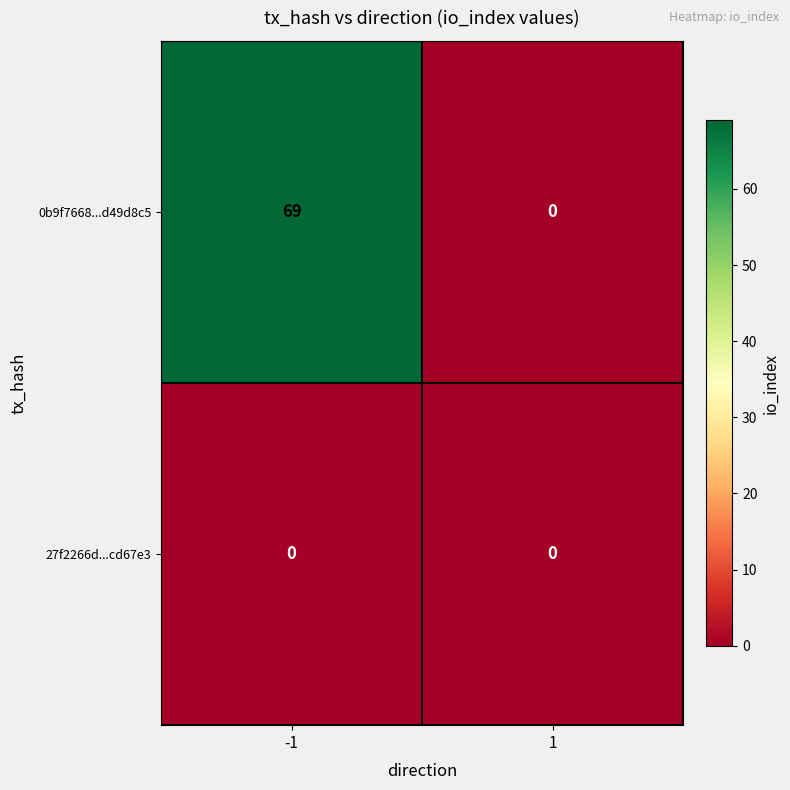

Count the number of categories in the chart.

2